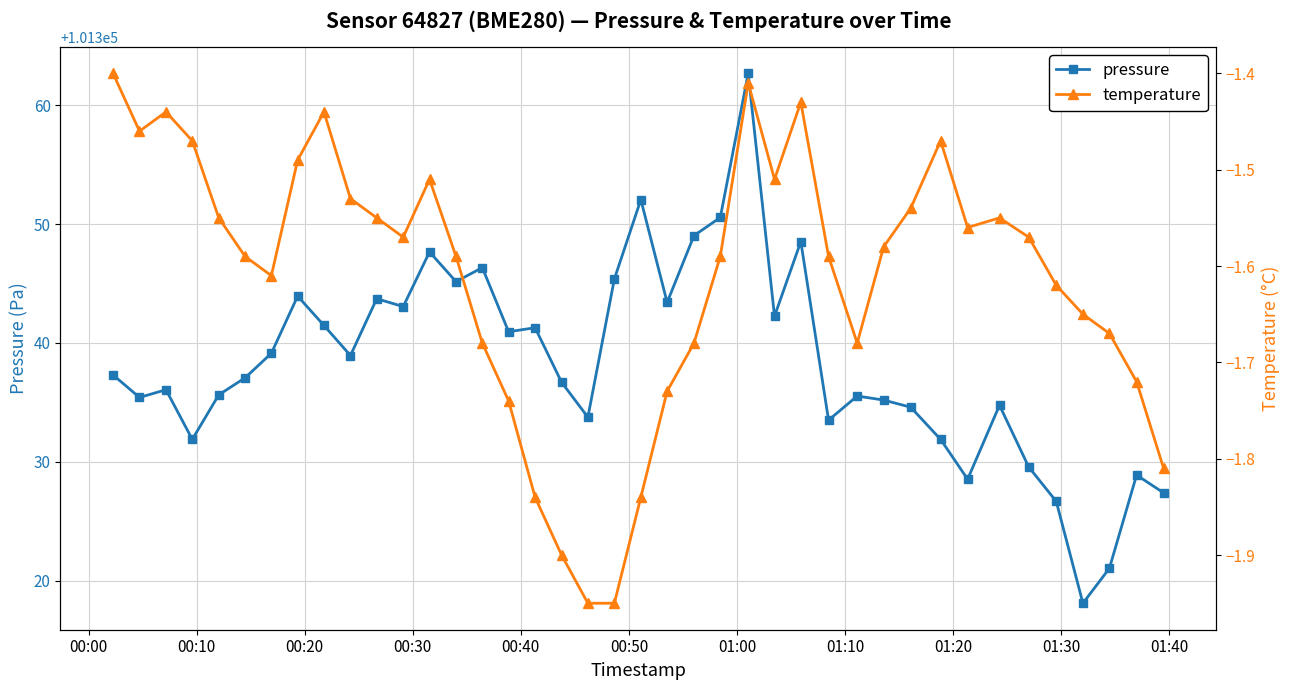

True or false: pressure has more than 1 interior local peaks.

True